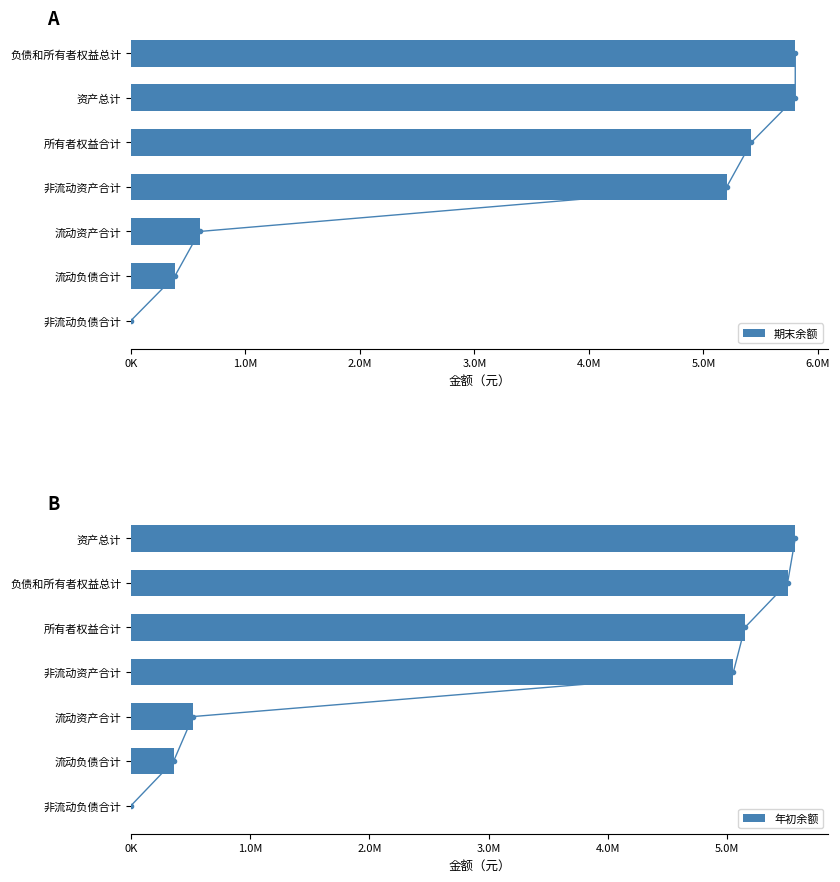

What are all the series names shown in the legend?

期末余额, 年初余额